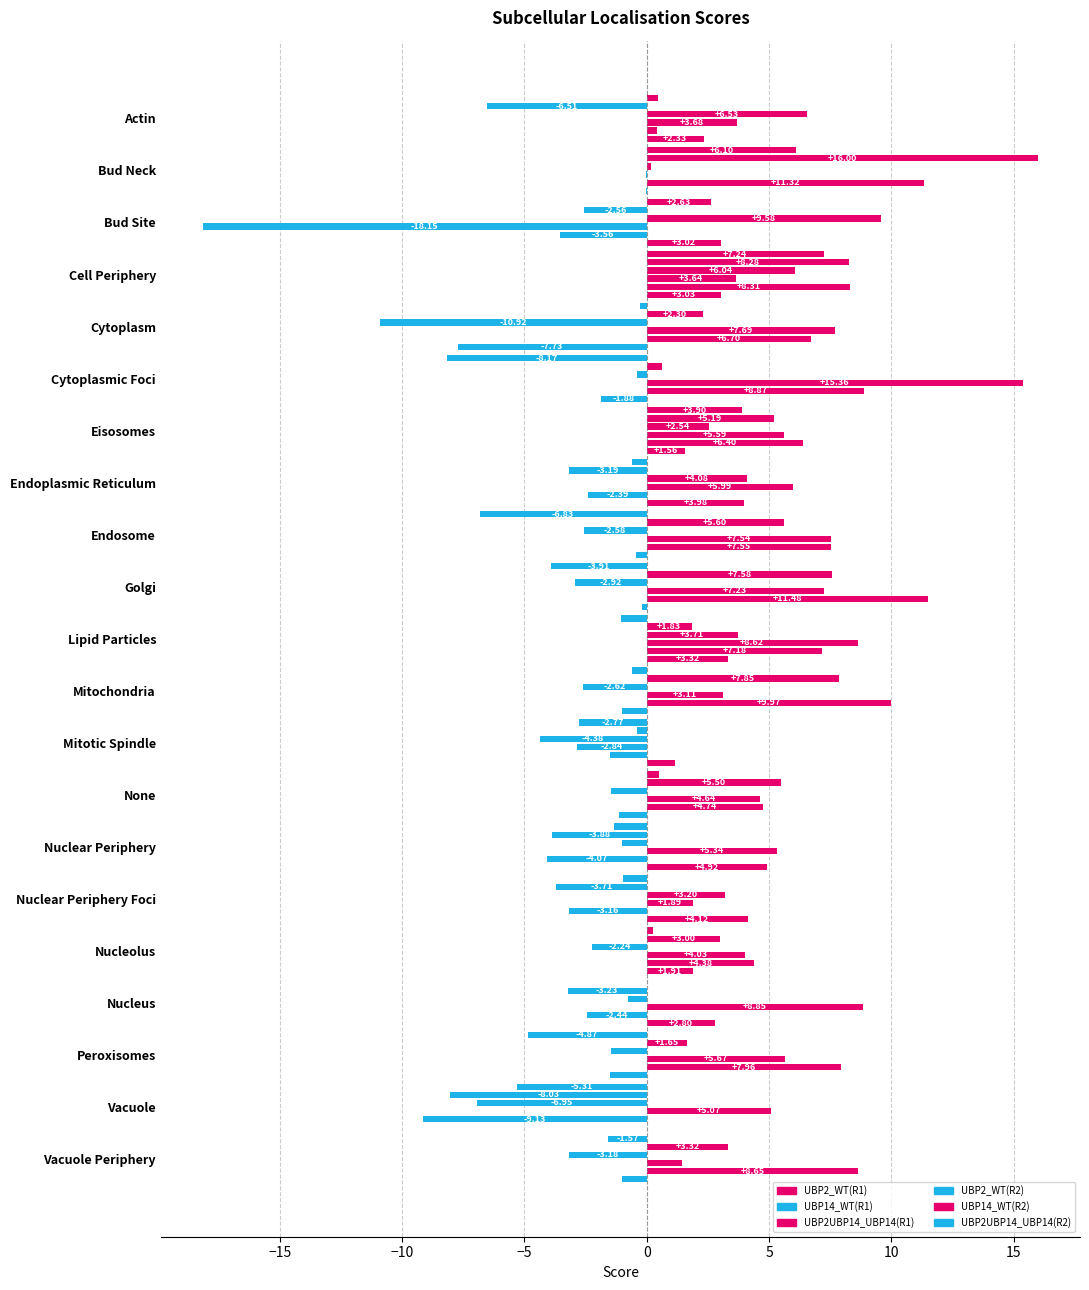

How many bars are there in total?

126